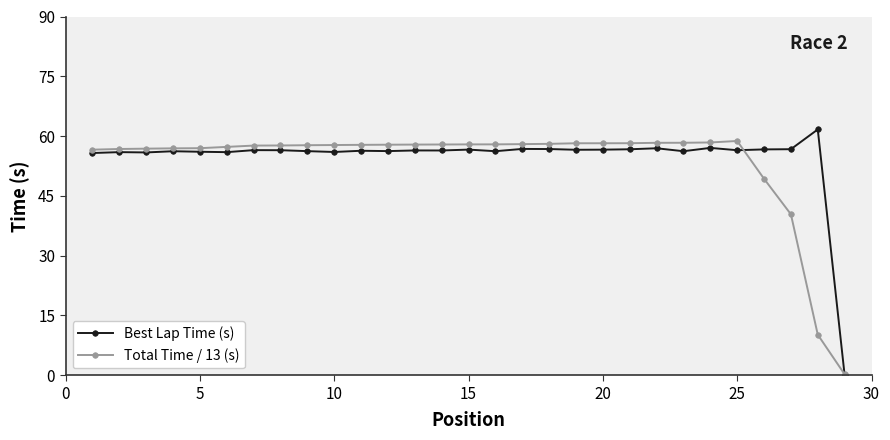

How many data points does each series have?

29